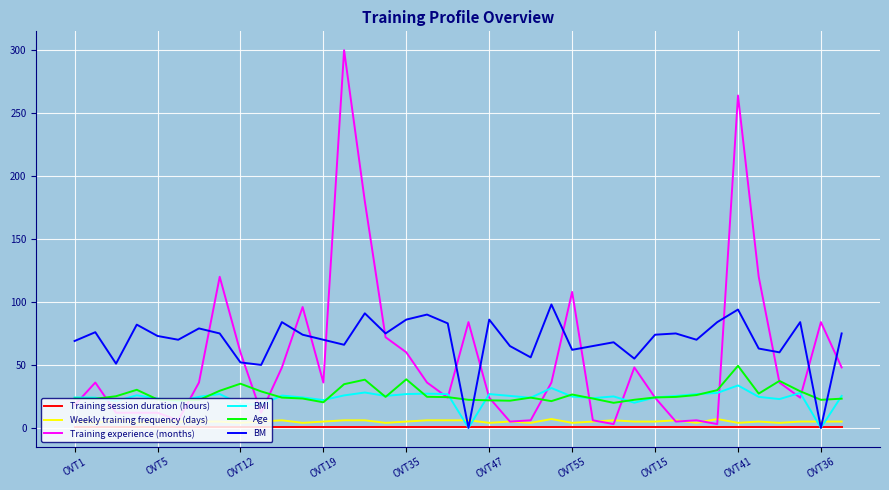

What is the maximum value shown in the chart?

300.0